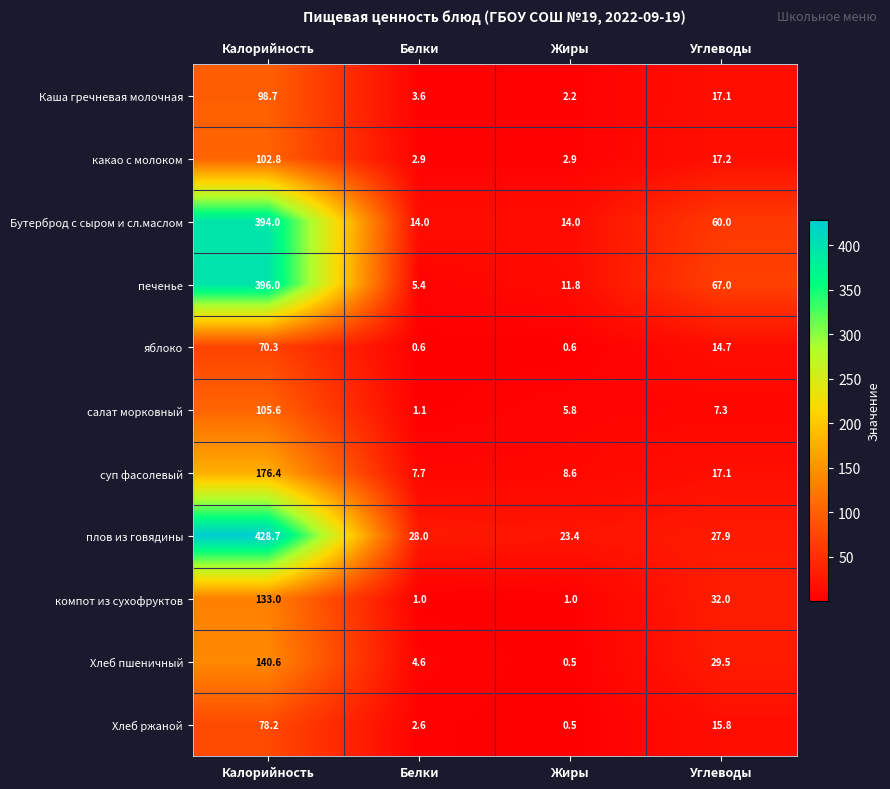

How many series are shown in this chart?

11